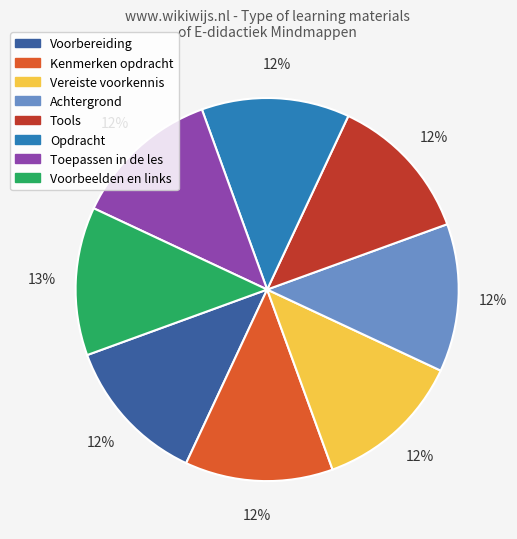

Is there any slice that represents more than half of the pie?

No